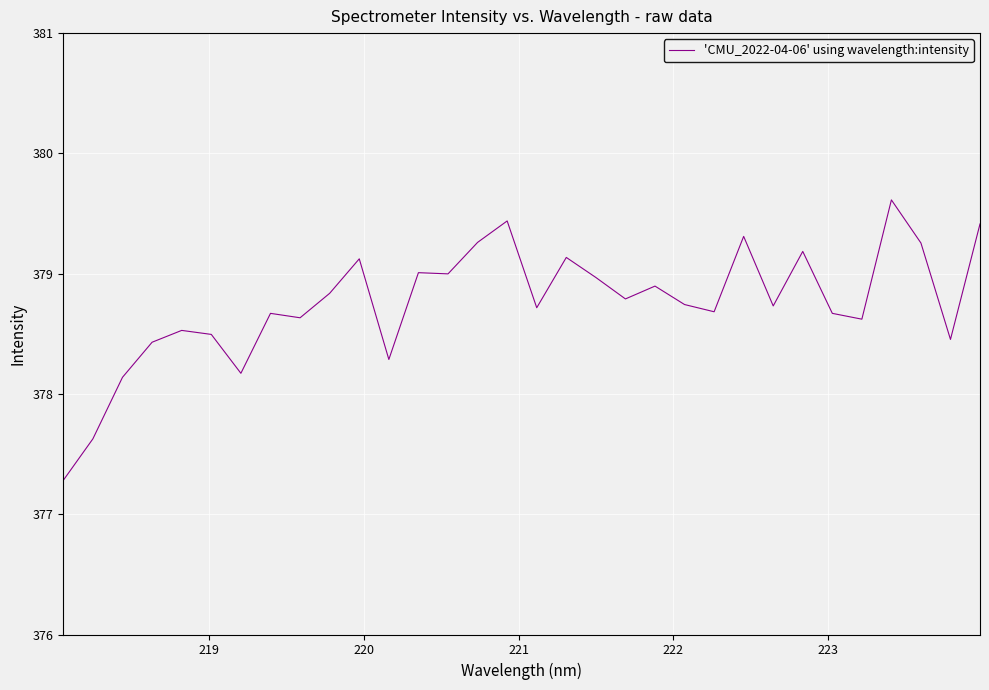

Reading left to right, what are all the values shown in this chart?

377.3	377.6	378.1	378.4	378.5	378.5	378.2	378.7	378.6	378.8	379.1	378.3	379.0	379.0	379.3	379.4	378.7	379.1	379.0	378.8	378.9	378.7	378.7	379.3	378.7	379.2	378.7	378.6	379.6	379.3	378.5	379.4